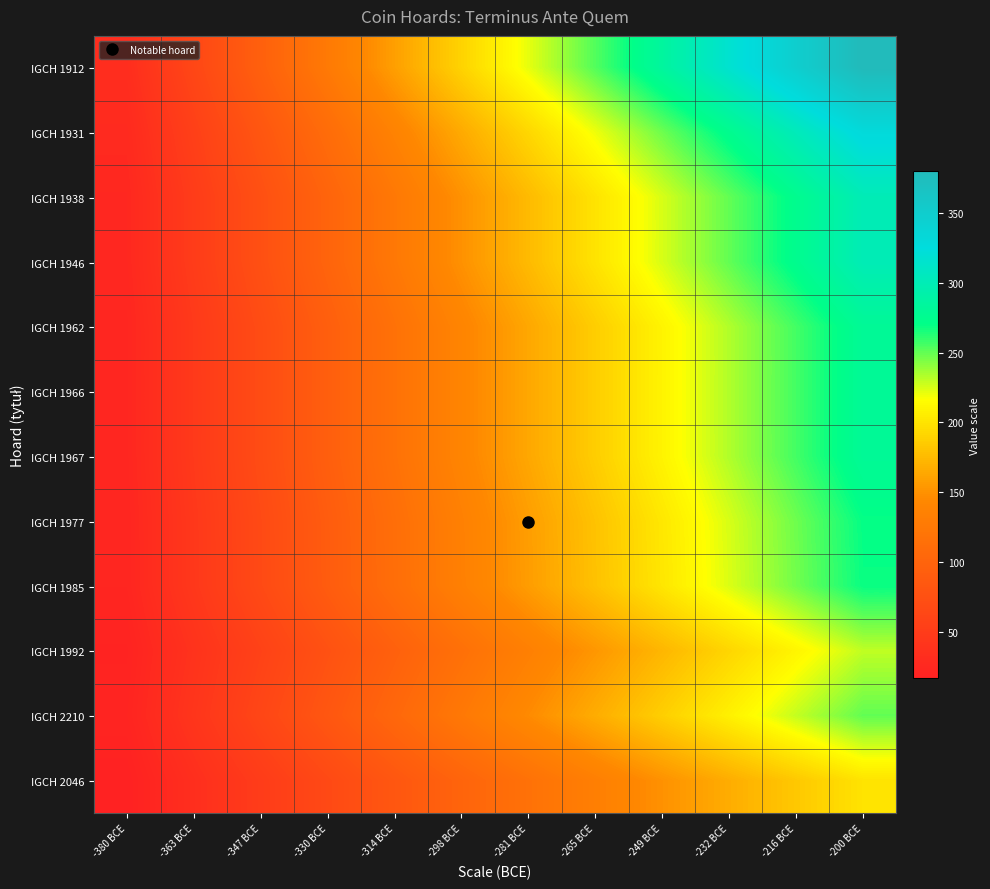

Reading right to left, what are all the values shown in this chart?

IGCH 1912: -200 BCE=380.0	-216 BCE=348.3	-232 BCE=316.7	-249 BCE=285.0	-265 BCE=253.3	-281 BCE=221.7	-298 BCE=190.0	-314 BCE=158.3	-330 BCE=126.7	-347 BCE=95.0	-363 BCE=63.3	-380 BCE=31.7
IGCH 1931: -200 BCE=330.0	-216 BCE=302.5	-232 BCE=275.0	-249 BCE=247.5	-265 BCE=220.0	-281 BCE=192.5	-298 BCE=165.0	-314 BCE=137.5	-330 BCE=110.0	-347 BCE=82.5	-363 BCE=55.0	-380 BCE=27.5
IGCH 1938: -200 BCE=300.0	-216 BCE=275.0	-232 BCE=250.0	-249 BCE=225.0	-265 BCE=200.0	-281 BCE=175.0	-298 BCE=150.0	-314 BCE=125.0	-330 BCE=100.0	-347 BCE=75.0	-363 BCE=50.0	-380 BCE=25.0
IGCH 1946: -200 BCE=300.0	-216 BCE=275.0	-232 BCE=250.0	-249 BCE=225.0	-265 BCE=200.0	-281 BCE=175.0	-298 BCE=150.0	-314 BCE=125.0	-330 BCE=100.0	-347 BCE=75.0	-363 BCE=50.0	-380 BCE=25.0
IGCH 1962: -200 BCE=280.0	-216 BCE=256.7	-232 BCE=233.3	-249 BCE=210.0	-265 BCE=186.7	-281 BCE=163.3	-298 BCE=140.0	-314 BCE=116.7	-330 BCE=93.3	-347 BCE=70.0	-363 BCE=46.7	-380 BCE=23.3
IGCH 1966: -200 BCE=280.0	-216 BCE=256.7	-232 BCE=233.3	-249 BCE=210.0	-265 BCE=186.7	-281 BCE=163.3	-298 BCE=140.0	-314 BCE=116.7	-330 BCE=93.3	-347 BCE=70.0	-363 BCE=46.7	-380 BCE=23.3
IGCH 1967: -200 BCE=280.0	-216 BCE=256.7	-232 BCE=233.3	-249 BCE=210.0	-265 BCE=186.7	-281 BCE=163.3	-298 BCE=140.0	-314 BCE=116.7	-330 BCE=93.3	-347 BCE=70.0	-363 BCE=46.7	-380 BCE=23.3
IGCH 1977: -200 BCE=270.0	-216 BCE=247.5	-232 BCE=225.0	-249 BCE=202.5	-265 BCE=180.0	-281 BCE=157.5	-298 BCE=135.0	-314 BCE=112.5	-330 BCE=90.0	-347 BCE=67.5	-363 BCE=45.0	-380 BCE=22.5
IGCH 1985: -200 BCE=269.0	-216 BCE=246.6	-232 BCE=224.2	-249 BCE=201.8	-265 BCE=179.3	-281 BCE=156.9	-298 BCE=134.5	-314 BCE=112.1	-330 BCE=89.7	-347 BCE=67.2	-363 BCE=44.8	-380 BCE=22.4
IGCH 1992: -200 BCE=230.0	-216 BCE=210.8	-232 BCE=191.7	-249 BCE=172.5	-265 BCE=153.3	-281 BCE=134.2	-298 BCE=115.0	-314 BCE=95.8	-330 BCE=76.7	-347 BCE=57.5	-363 BCE=38.3	-380 BCE=19.2
IGCH 2210: -200 BCE=250.0	-216 BCE=229.2	-232 BCE=208.3	-249 BCE=187.5	-265 BCE=166.7	-281 BCE=145.8	-298 BCE=125.0	-314 BCE=104.2	-330 BCE=83.3	-347 BCE=62.5	-363 BCE=41.7	-380 BCE=20.8
IGCH 2046: -200 BCE=200.0	-216 BCE=183.3	-232 BCE=166.7	-249 BCE=150.0	-265 BCE=133.3	-281 BCE=116.7	-298 BCE=100.0	-314 BCE=83.3	-330 BCE=66.7	-347 BCE=50.0	-363 BCE=33.3	-380 BCE=16.7